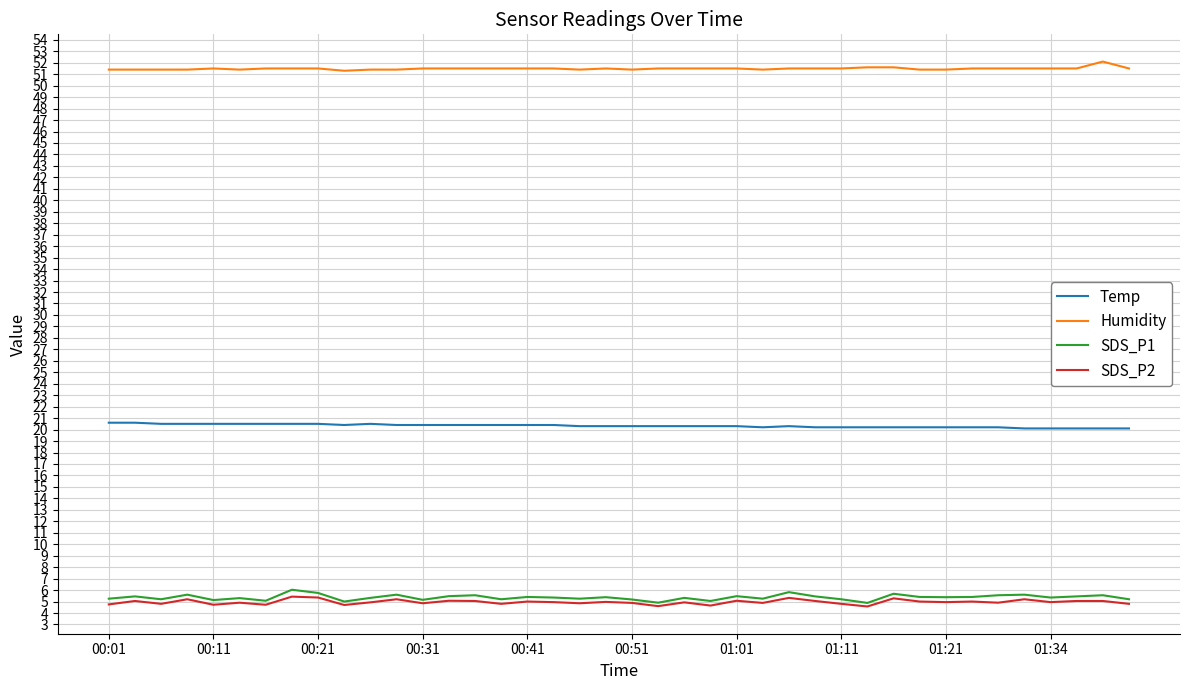

Which series has the largest total across all categories?

Humidity